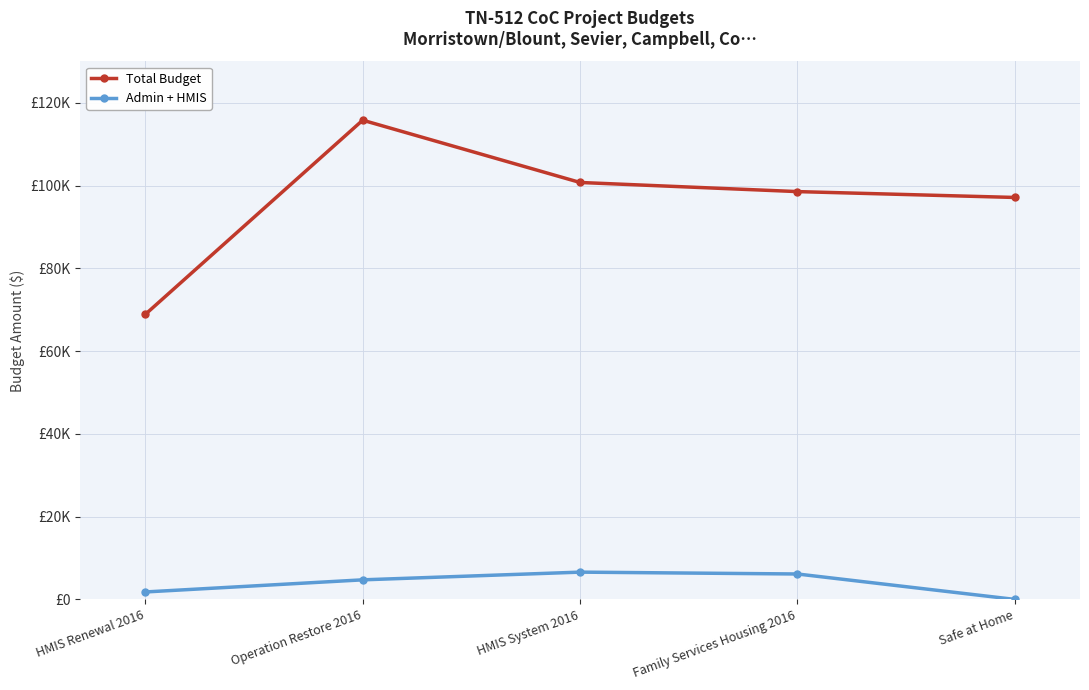

Reading left to right, list all the values displayed in this chart.

Total Budget: HMIS Renewal 2016=68886	Operation Restore 2016=115806	HMIS System 2016=100757	Family Services Housing 2016=98552	Safe at Home=97135
Admin + HMIS: HMIS Renewal 2016=1800	Operation Restore 2016=4728	HMIS System 2016=6591	Family Services Housing 2016=6143	Safe at Home=0